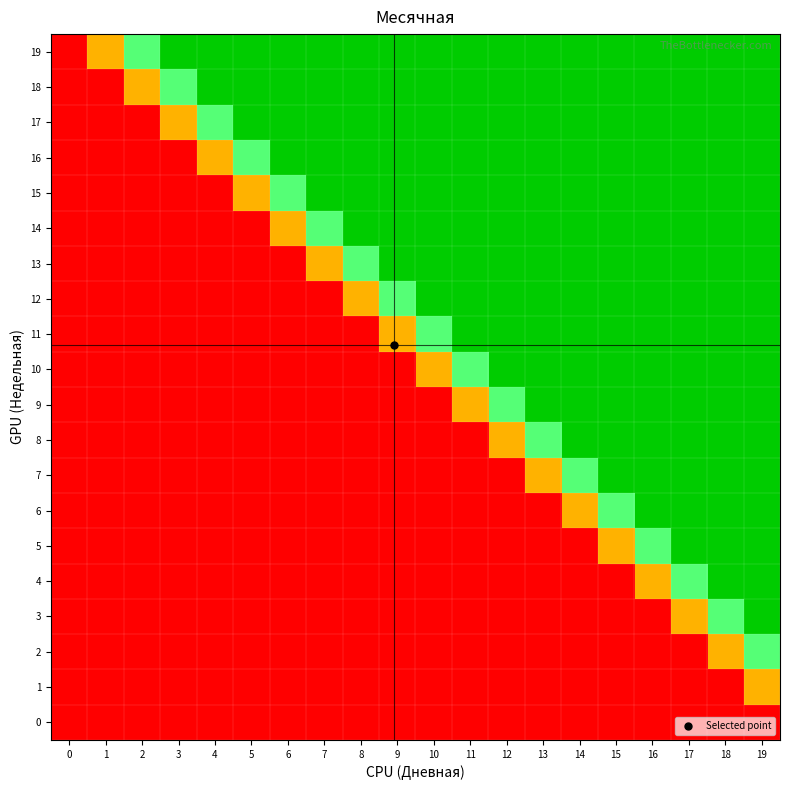

At 7, list the series in order from smallest to largest.

0, 1, 2, 3, 4, 5, 6, 7, 8, 9, 10, 11, 12, 13, 14, 15, 16, 17, 18, 19